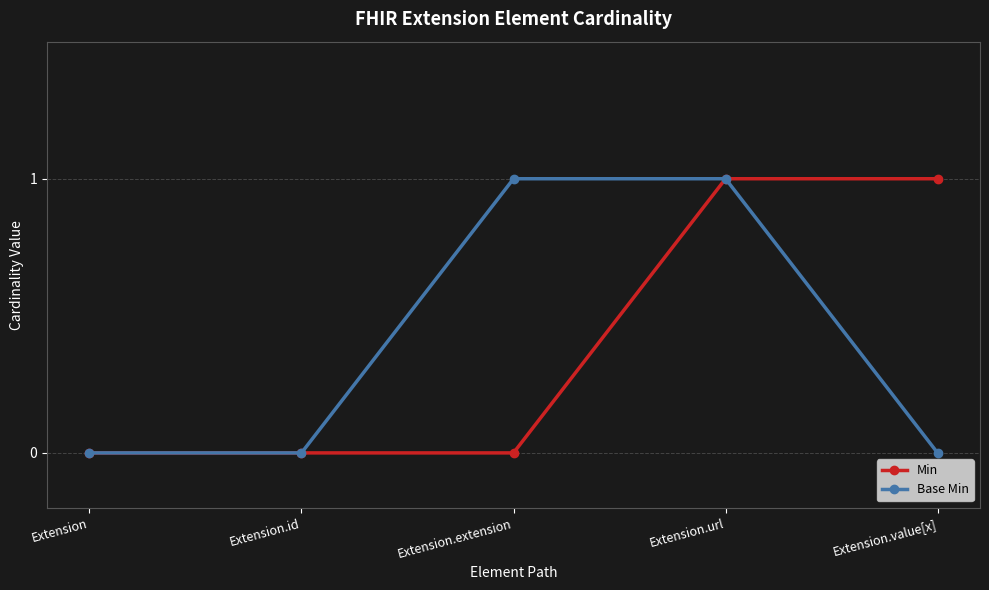

The Base Min series shows -1 at Extension. True or false?

False